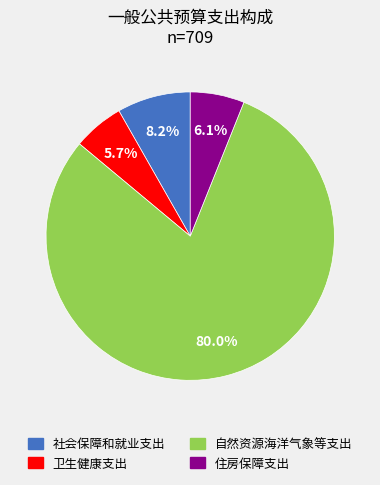

What percentage is the 自然资源海洋气象等支出 slice, to the nearest percent?

80%